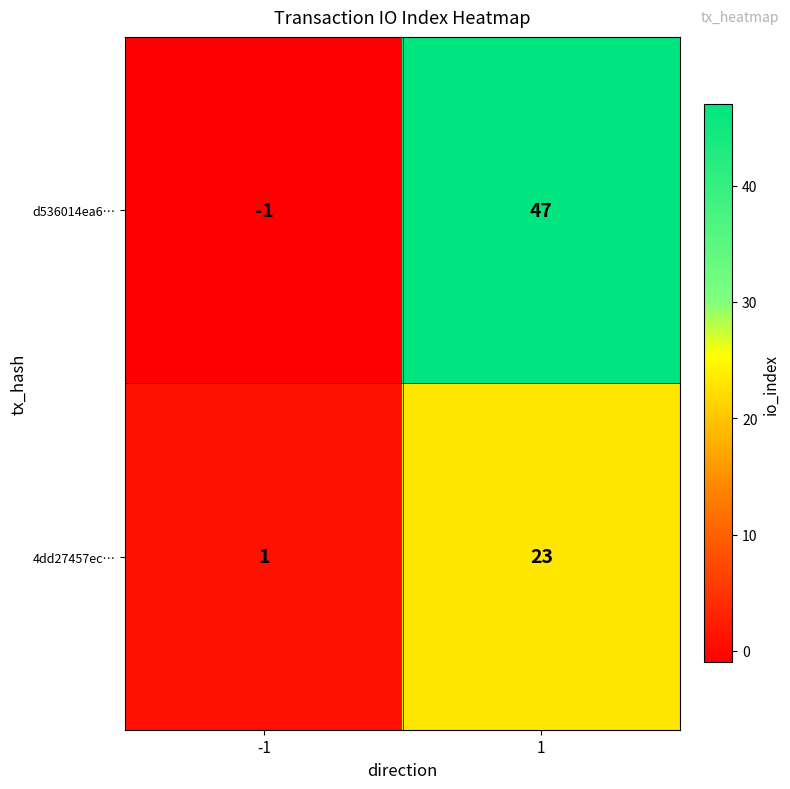

Between -1 and 1, which series saw the biggest shift?

d536014ea6…